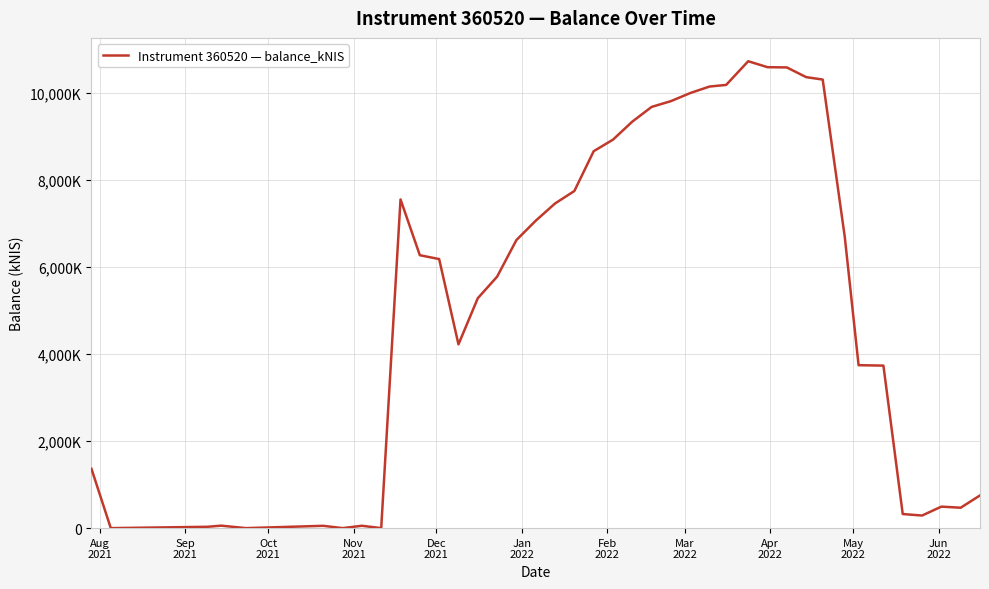

Is this an area chart (filled region under the line)?

No